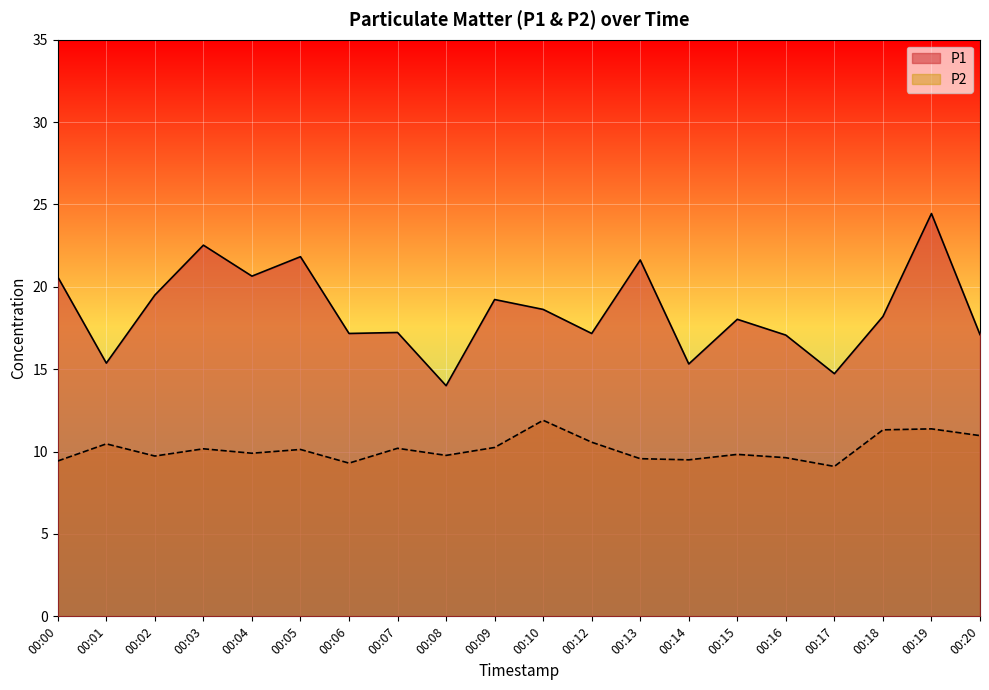

Rank the series at 00:20 from highest to lowest value.

P1, P2